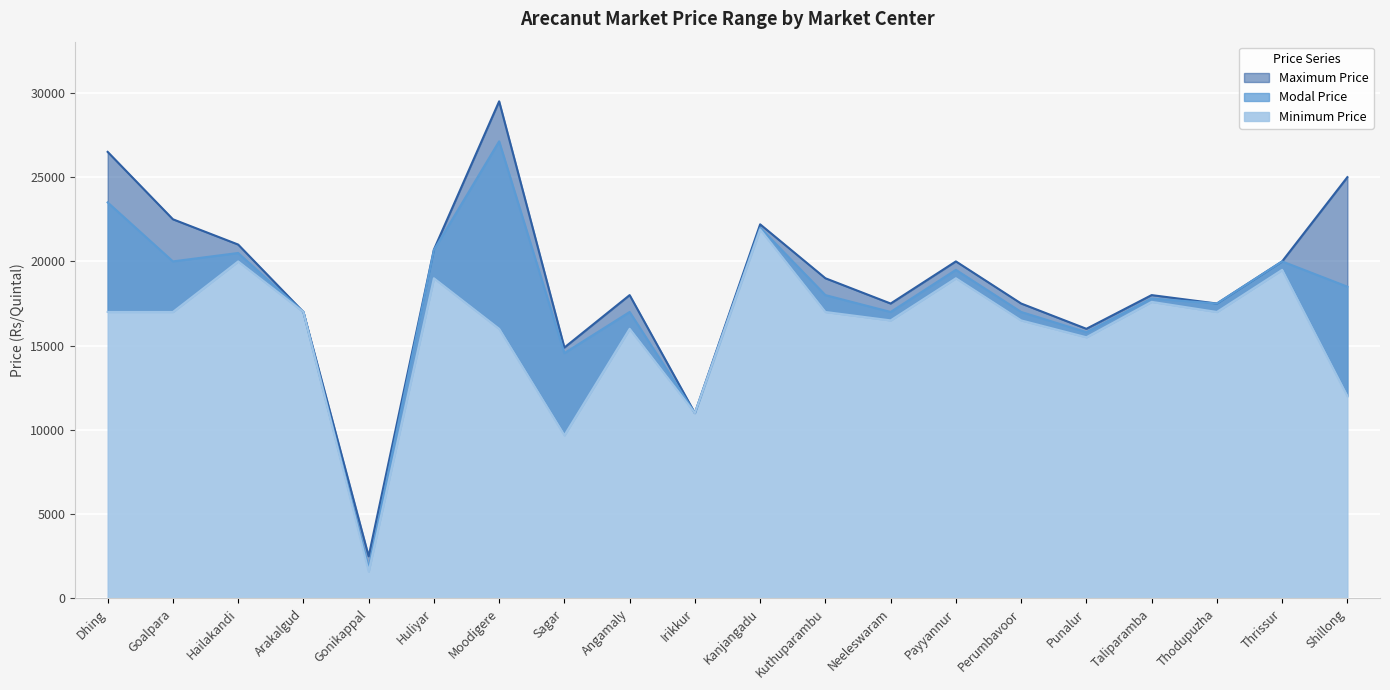

Reading right to left, extract all data points from this chart.

Maximum Price: Shillong=25000	Thrissur=20000	Thodupuzha=17500	Taliparamba=18000	Punalur=16000	Perumbavoor=17500	Payyannur=20000	Neeleswaram=17500	Kuthuparambu=19000	Kanjangadu=22200	Irikkur=11000	Angamaly=18000	Sagar=14889	Moodigere=29500	Huliyar=20700	Gonikappal=2500	Arakalgud=17000	Hailakandi=21000	Goalpara=22500	Dhing=26500
Modal Price: Shillong=18500	Thrissur=20000	Thodupuzha=17500	Taliparamba=17800	Punalur=15800	Perumbavoor=17000	Payyannur=19500	Neeleswaram=17000	Kuthuparambu=18000	Kanjangadu=22000	Irikkur=11000	Angamaly=17000	Sagar=14559	Moodigere=27126	Huliyar=20677	Gonikappal=1800	Arakalgud=17000	Hailakandi=20500	Goalpara=20000	Dhing=23500
Minimum Price: Shillong=12000	Thrissur=19500	Thodupuzha=17000	Taliparamba=17600	Punalur=15500	Perumbavoor=16500	Payyannur=19000	Neeleswaram=16500	Kuthuparambu=17000	Kanjangadu=21900	Irikkur=11000	Angamaly=16000	Sagar=9682	Moodigere=16000	Huliyar=19000	Gonikappal=1600	Arakalgud=17000	Hailakandi=20000	Goalpara=17000	Dhing=17000